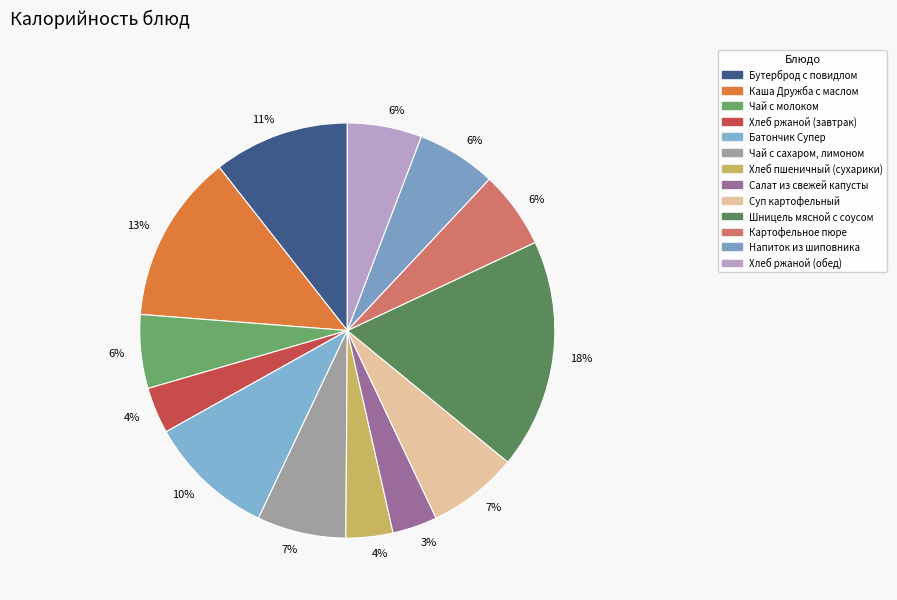

How many segments does this pie chart have?

13